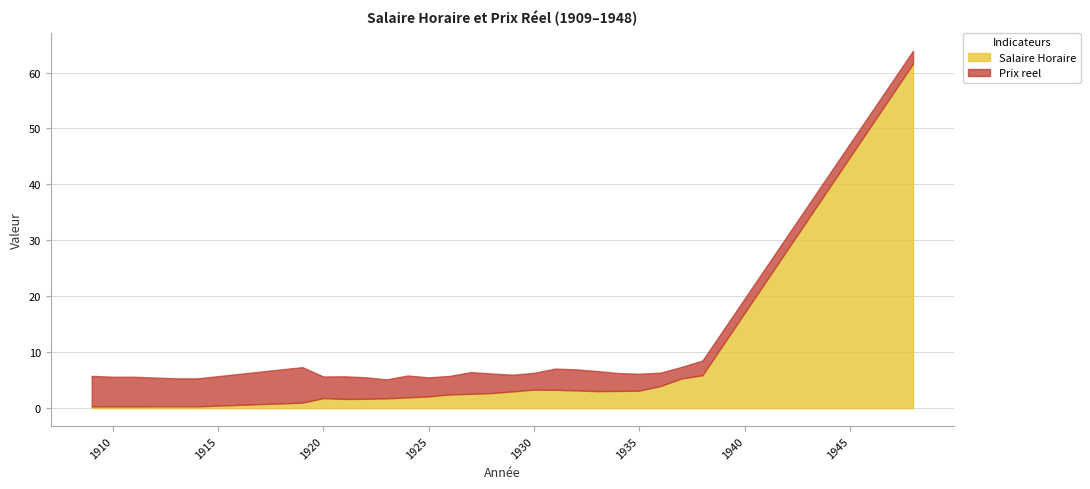

At which label is Salaire Horaire closest to 30?

1938